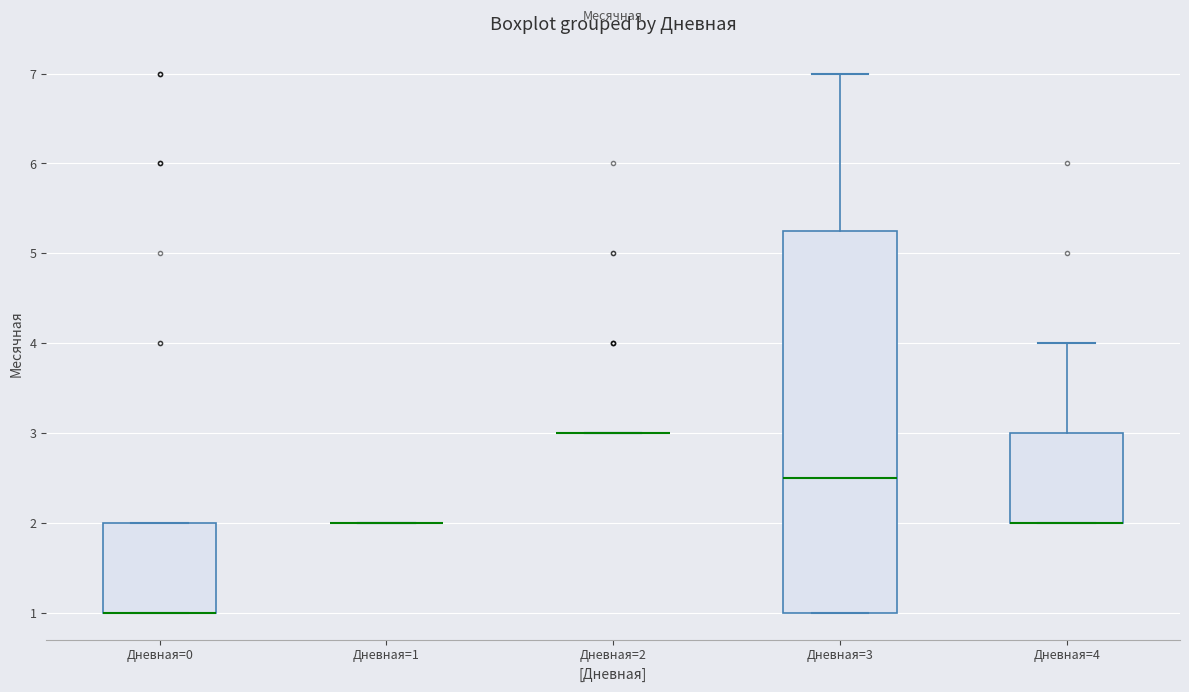

Reading left to right, read every box against the y-axis: the position of its median line, the range the box covers, and the ends of its whiskers. The values are not printed on the chart, so give them approximately, as read against the axis.

Дневная=0: median 1.0 (drawn on the box's lower edge), box 1.0 to 2.0, whiskers 1.0 to 2.0
Дневная=1: box collapsed to a line at 2.0, whiskers 2.0 to 2.0
Дневная=2: box collapsed to a line at 3.0, whiskers 3.0 to 3.0
Дневная=3: median 2.5, box 1.0 to 5.3, whiskers 1.0 to 7.0
Дневная=4: median 2.0 (drawn on the box's lower edge), box 2.0 to 3.0, whiskers 2.0 to 4.0